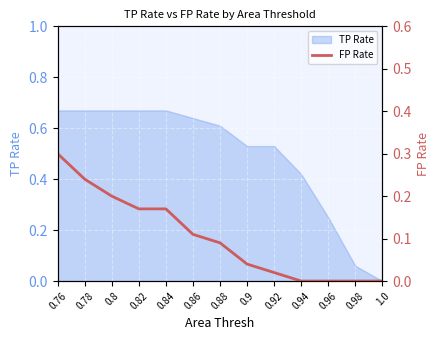

Which category has the lowest value across all series?

0.94